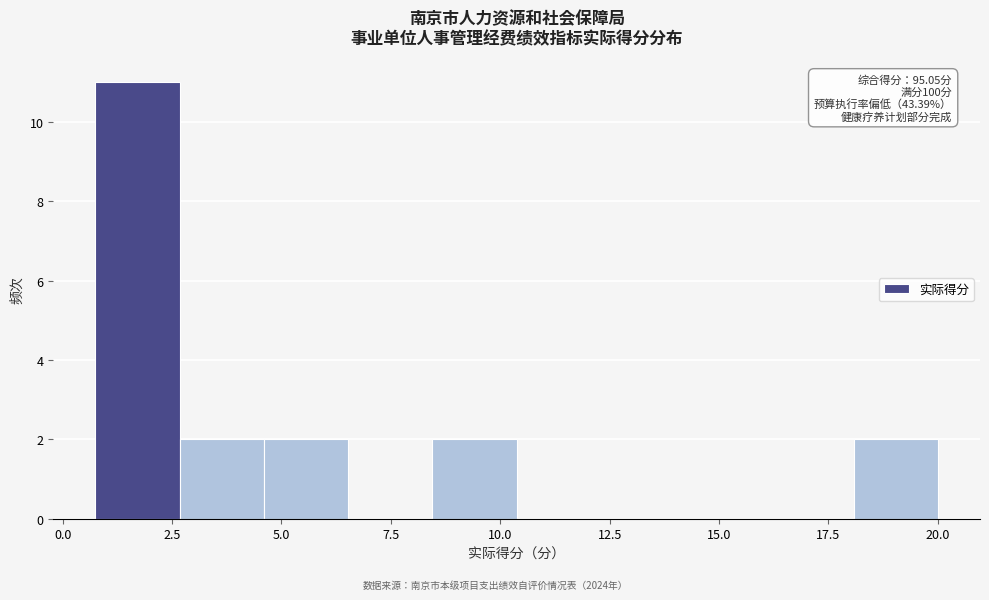

Around what value on the x-axis is the tallest bar? Give the approximate position of its centre, as read against the axis.

1.5